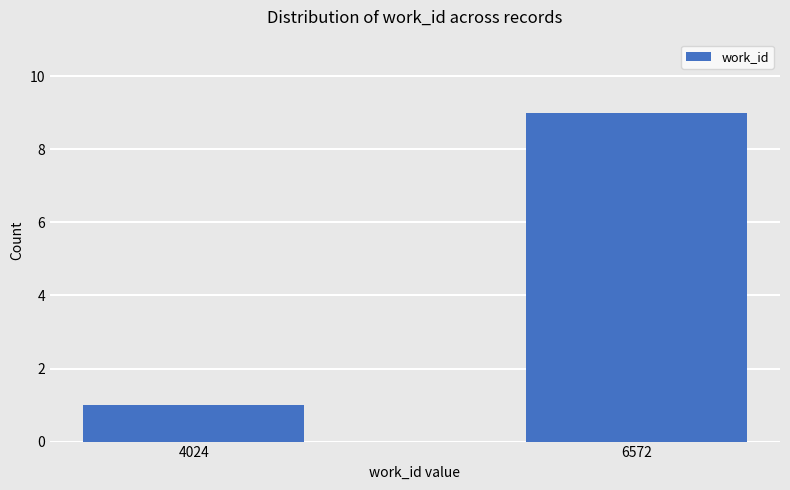

Is it true that the value at 4024 is 1?

True